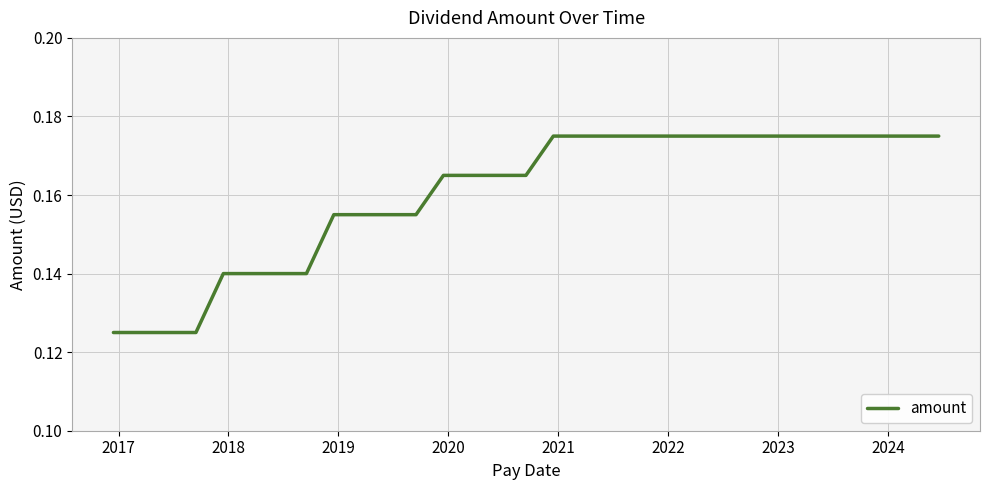

How many lines are shown in the chart?

1